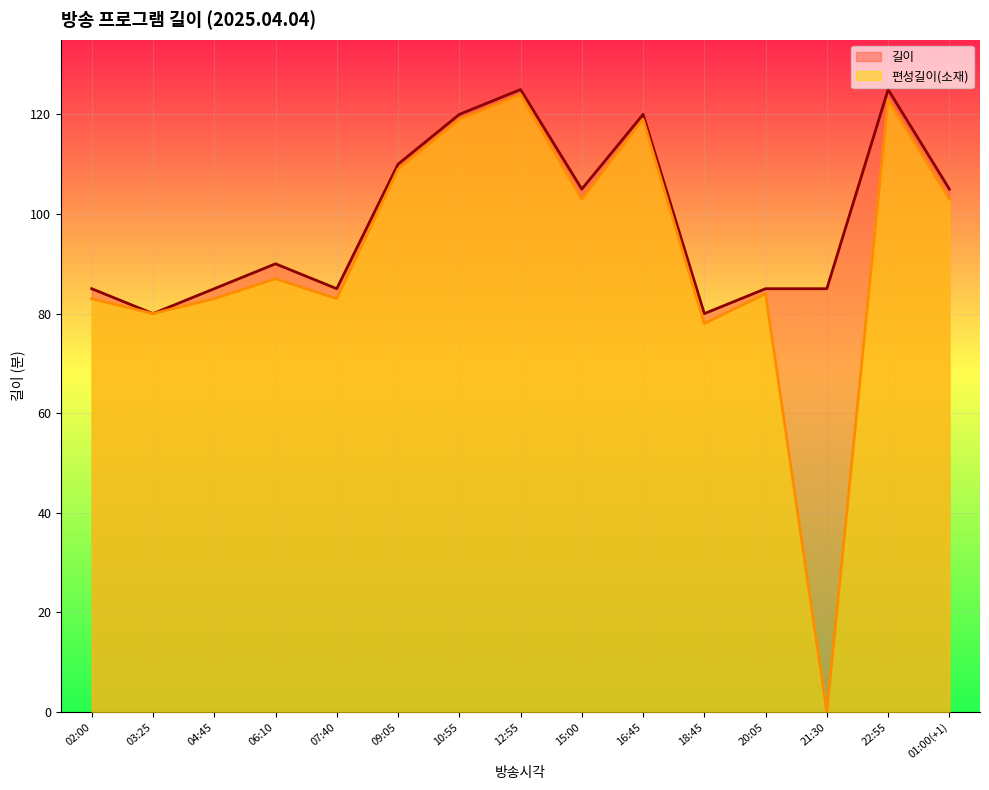

True or false: 편성길이(소재) has a value of 52 at 02:00.

False